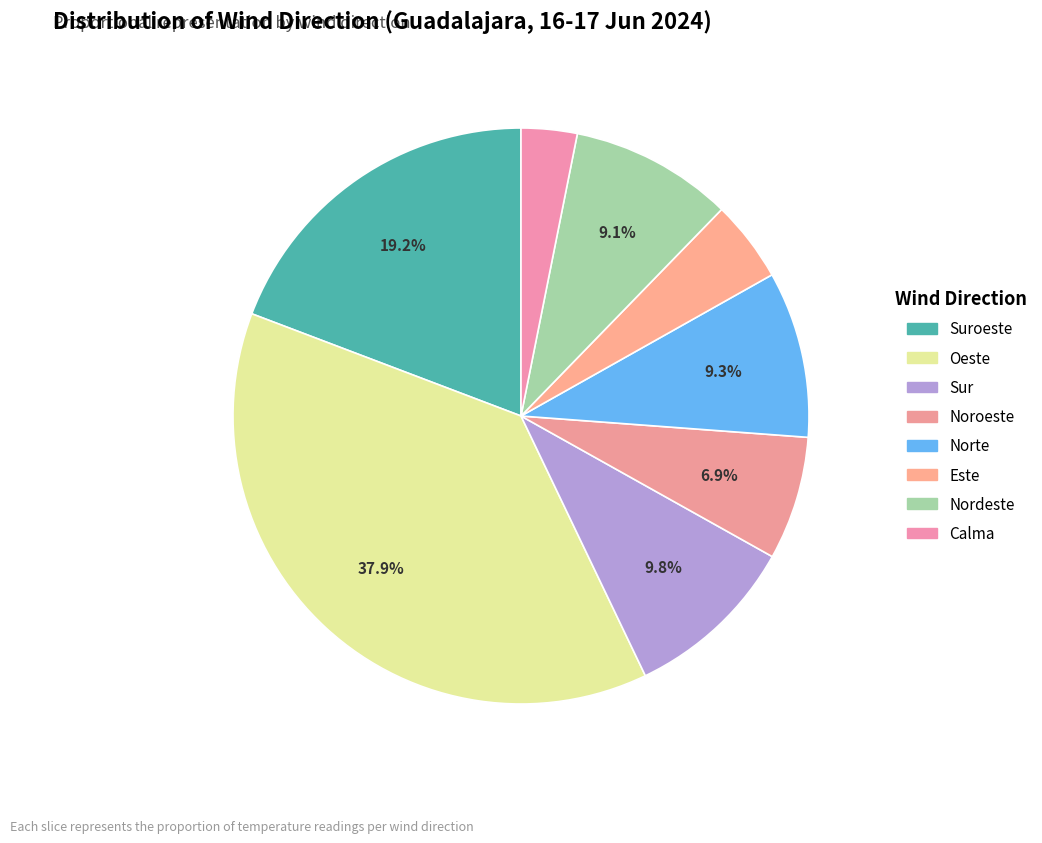

Is there any slice that represents more than half of the pie?

No